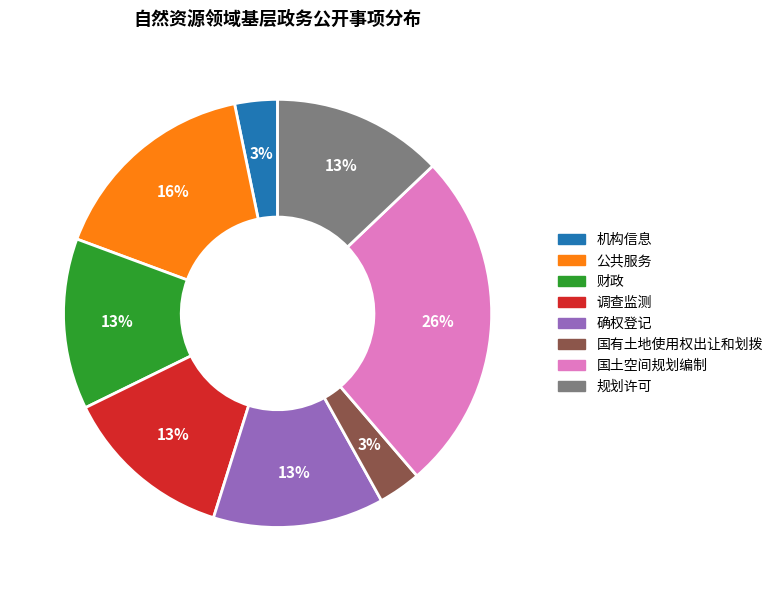

Is it true that 财政 is 13% of the pie?

True